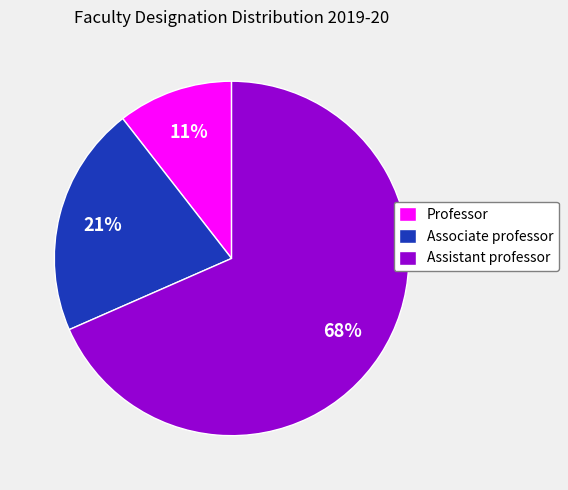

Is there any slice that represents more than half of the pie?

Yes